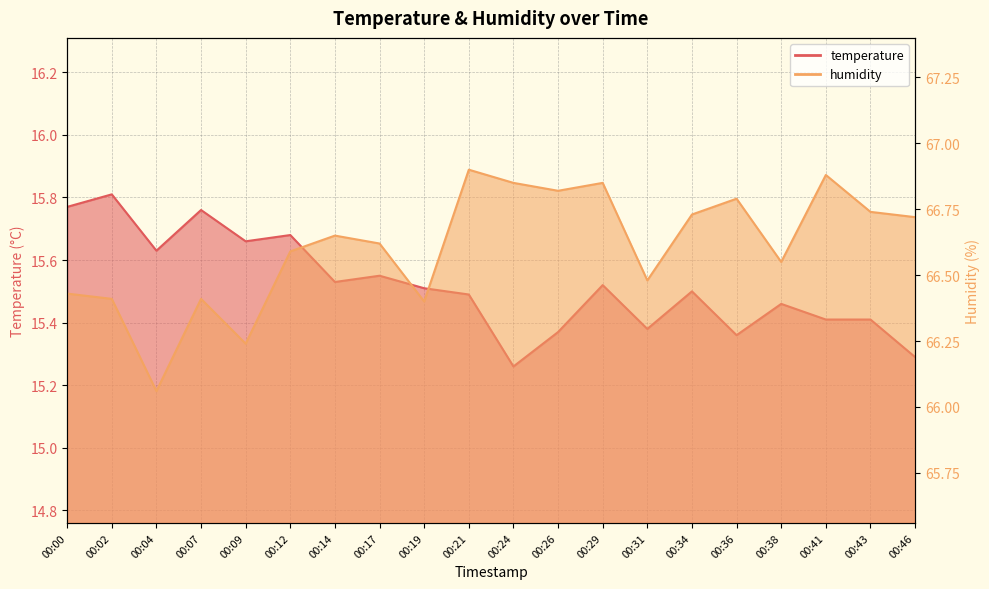

Reading left to right, extract all data points from this chart.

temperature: 15.8	15.8	15.6	15.8	15.7	15.7	15.5	15.6	15.5	15.5	15.3	15.4	15.5	15.4	15.5	15.4	15.5	15.4	15.4	15.3
humidity: 66.4	66.4	66.1	66.4	66.2	66.6	66.7	66.6	66.4	66.9	66.8	66.8	66.8	66.5	66.7	66.8	66.5	66.9	66.7	66.7